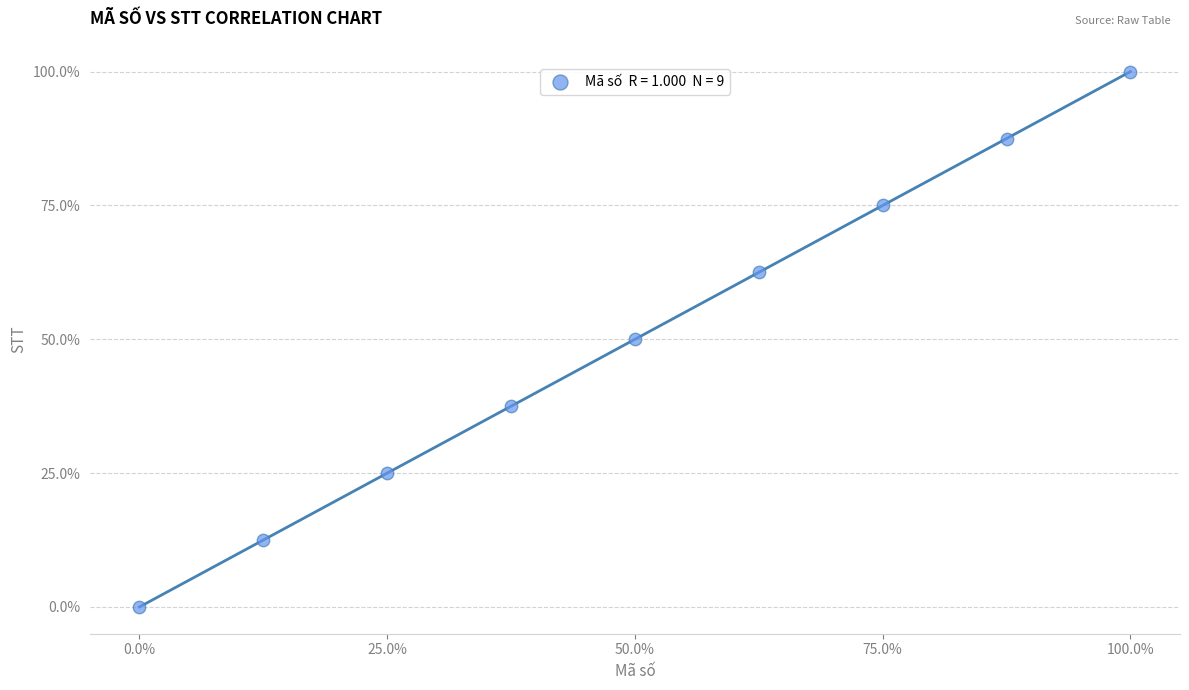

What is the range of Y values (max minus min)?

100.0